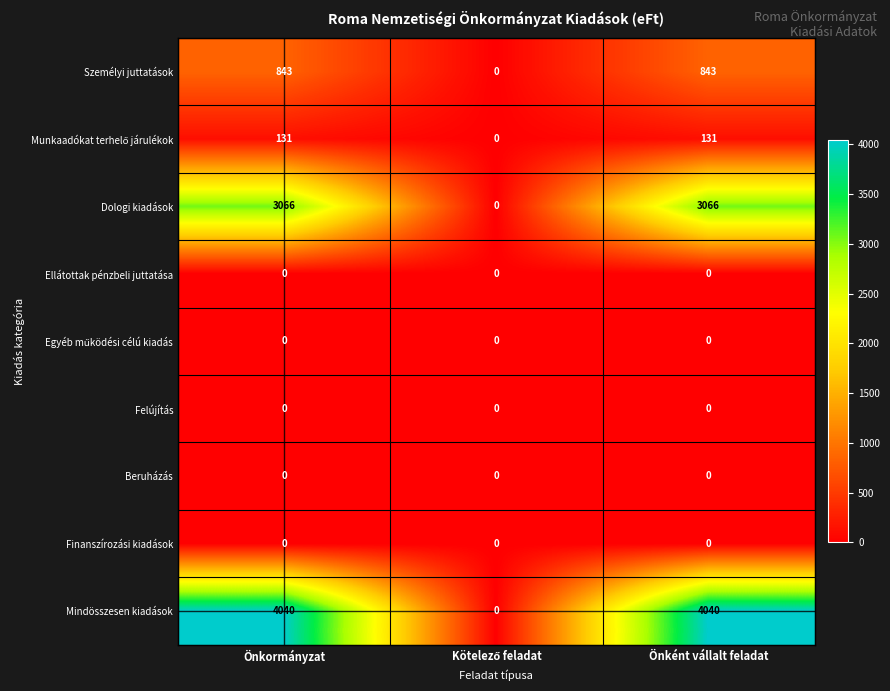

What is the spread (max minus min) of values at Önkormányzat?

4040